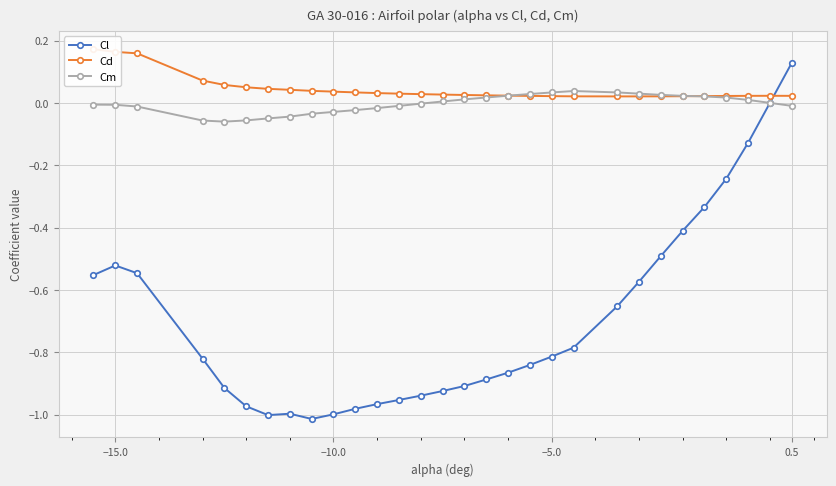

How many negative values does the Cm series have?

15